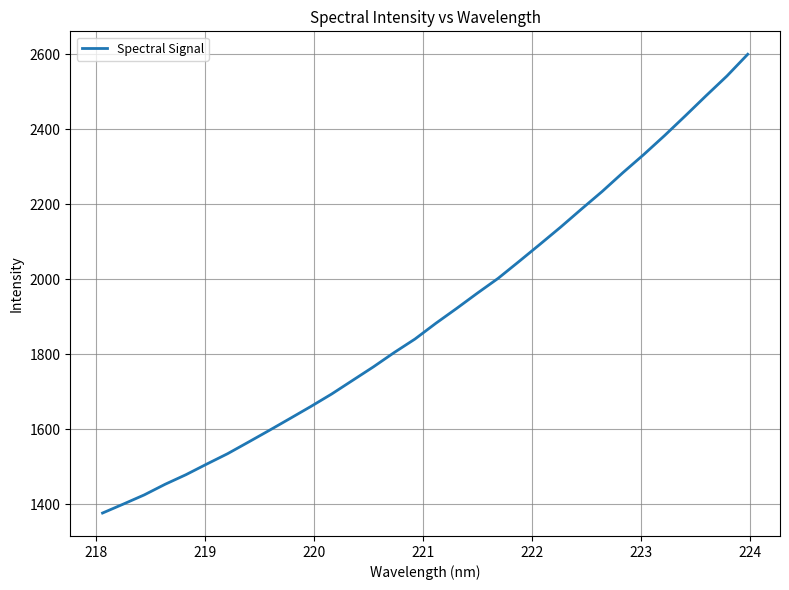

What is the difference between the maximum and minimum values?

1223.2